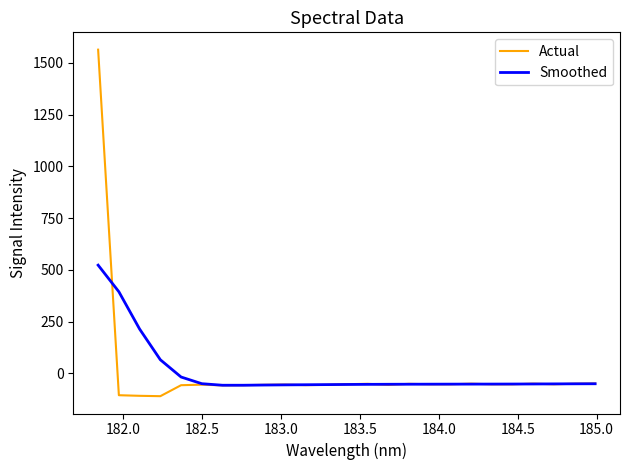

How many distinct data groups are displayed?

2